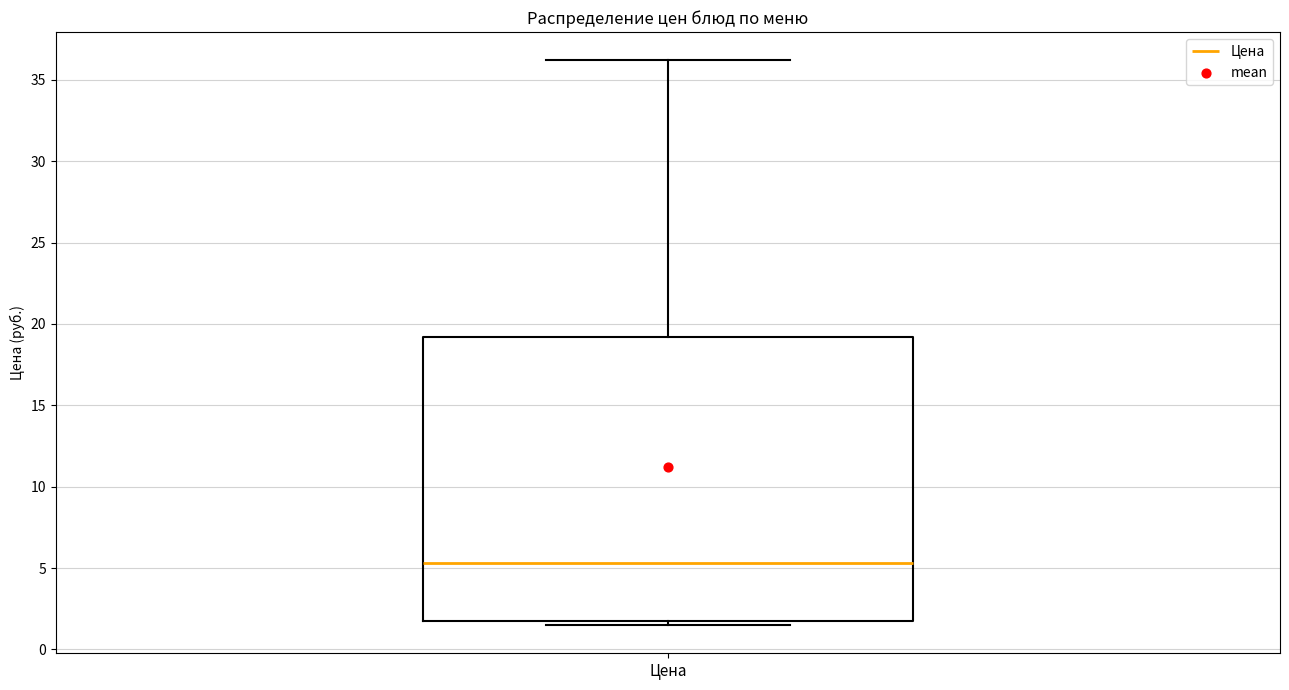

Read this box plot against the y-axis: the position of the median line, the range covered by the box, and the ends of both whiskers. The values are not printed on the chart, so give them approximately, as read against the axis.

median 5.5, box 2.0 to 19.0, whiskers 1.5 to 36.0